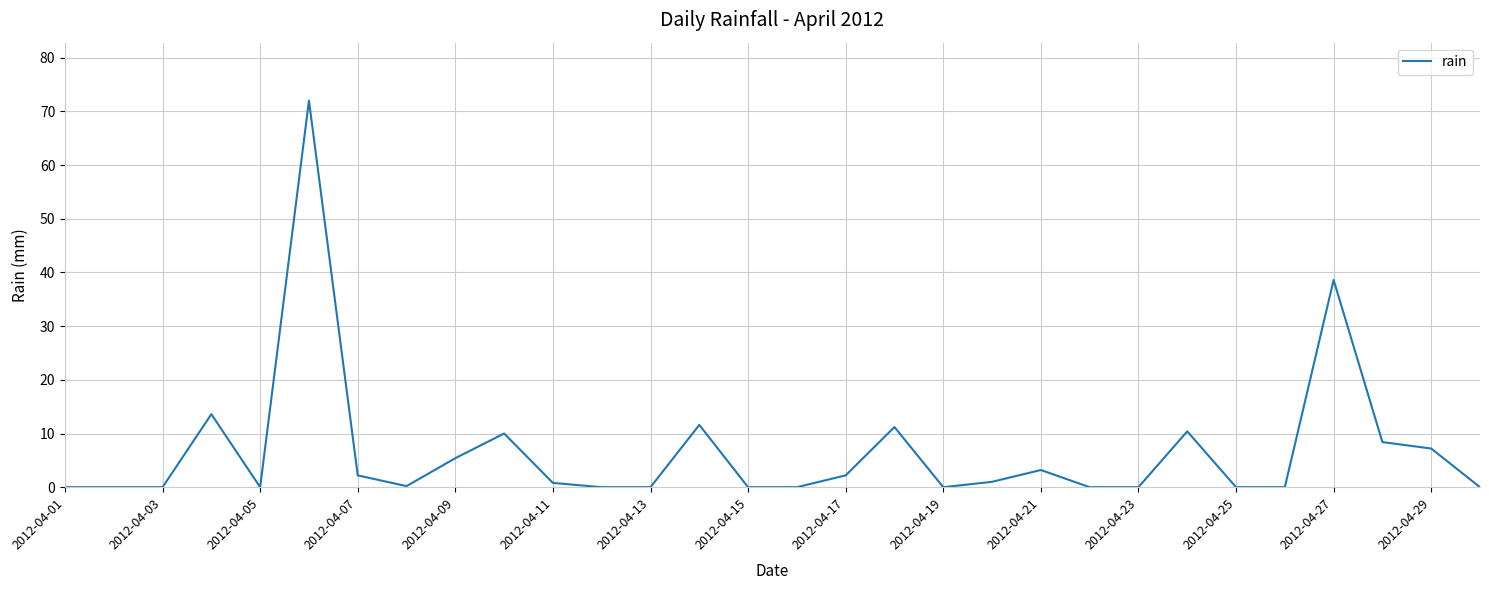

Is this an area chart (filled region under the line)?

No